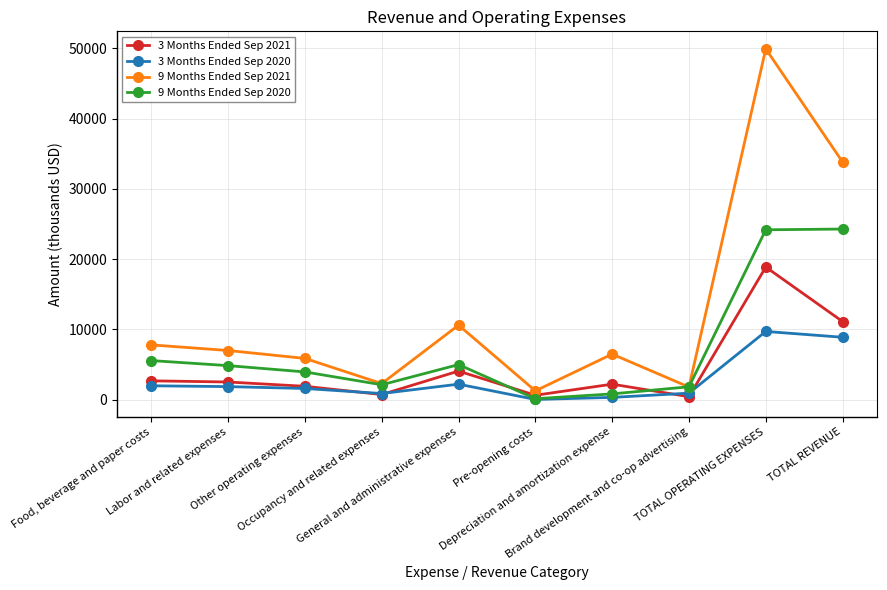

Read the 3 Months Ended Sep 2021 value at TOTAL REVENUE.

11115